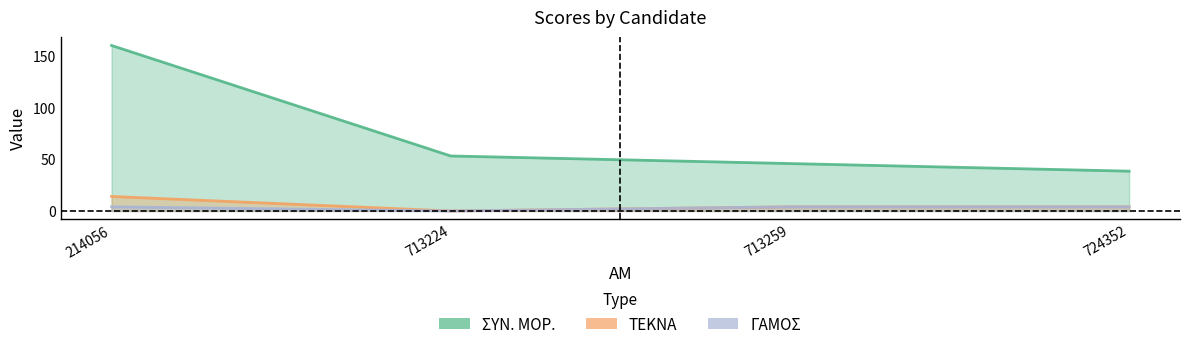

At 713259, list the series in order from largest to smallest.

ΣΥΝ. ΜΟΡ., ΤΕΚΝΑ, ΓΑΜΟΣ